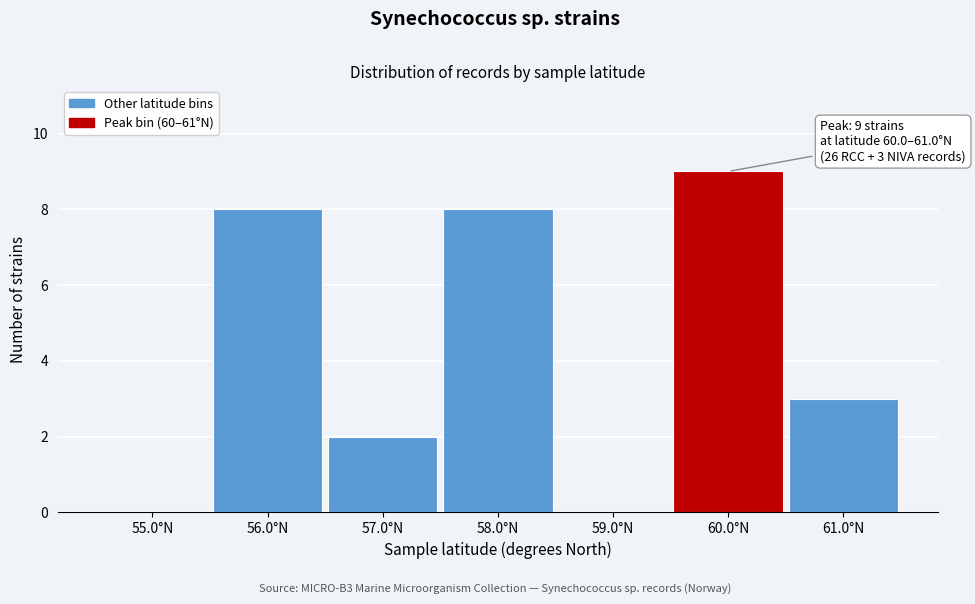

Reading left to right, what are all the values shown in this chart?

55.0°N=0	56.0°N=8	57.0°N=2	58.0°N=8	59.0°N=0	60.0°N=9	61.0°N=3